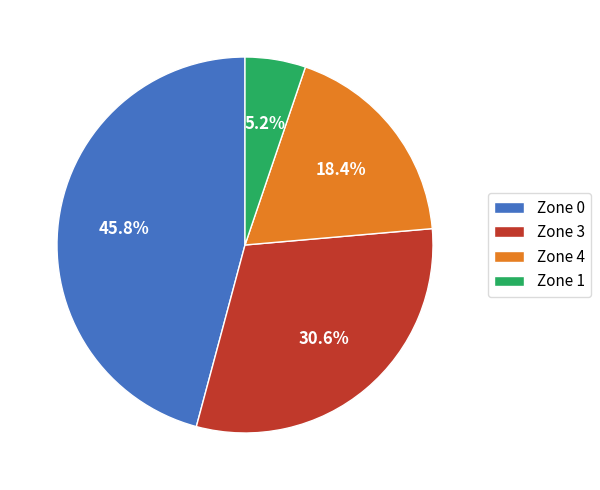

Between Zone 1 and Zone 4, which is larger?

Zone 4